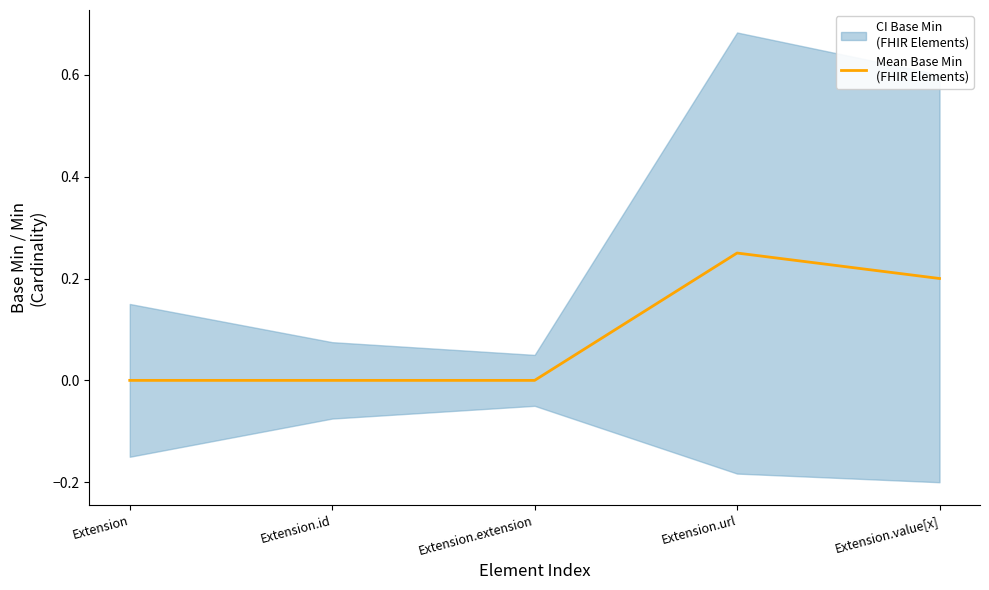

What position from the right is Extension.id?

4